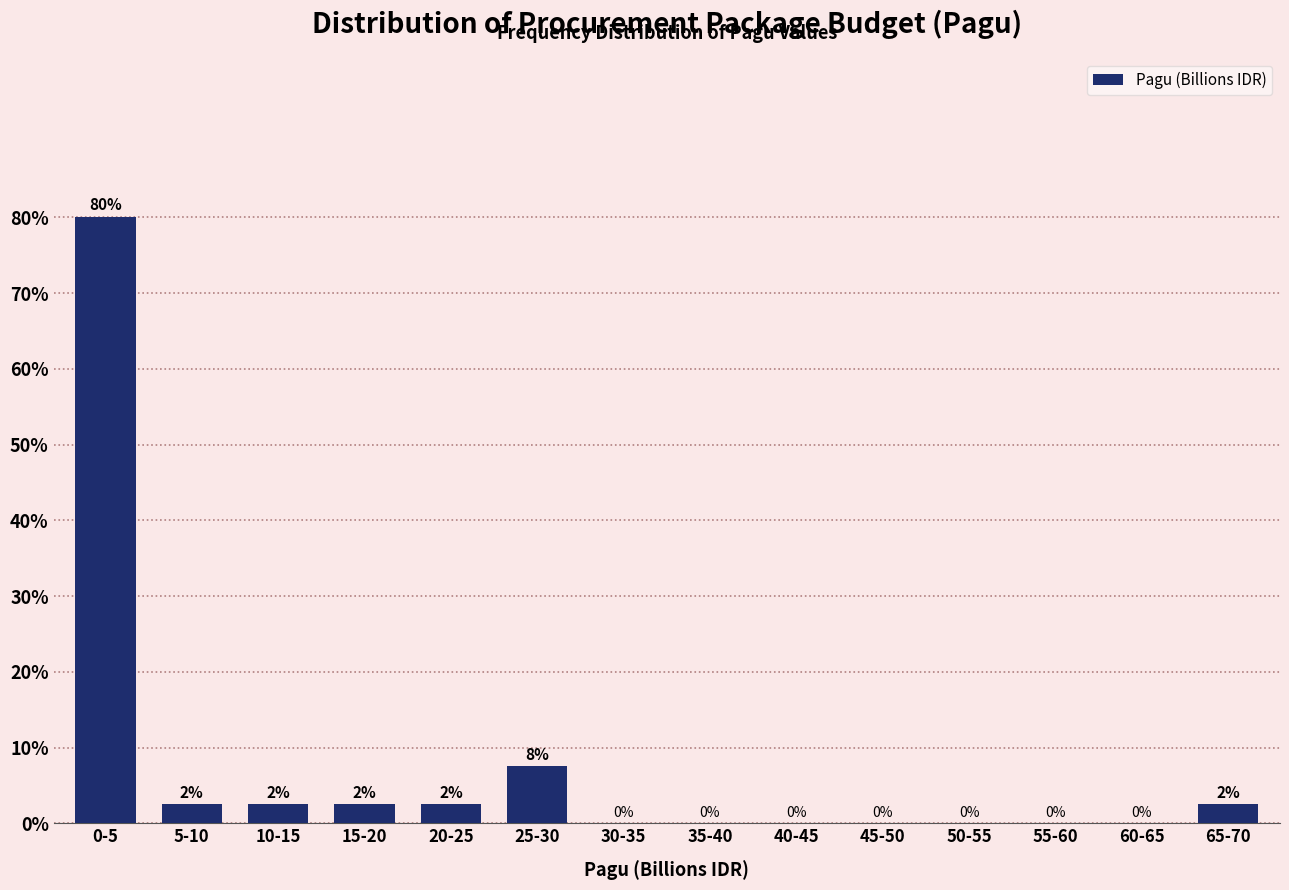

The value at 50-55 is -52.2. True or false?

False